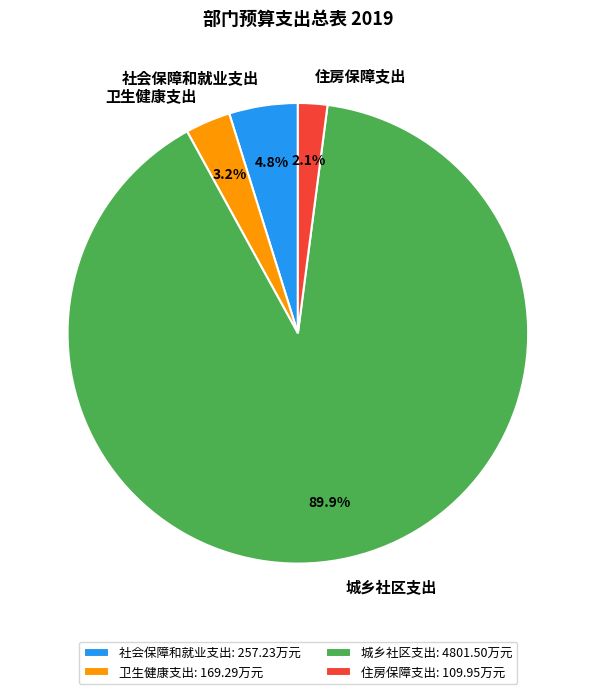

What is the ratio of the value at 城乡社区支出 to the value at 社会保障和就业支出?

18.7